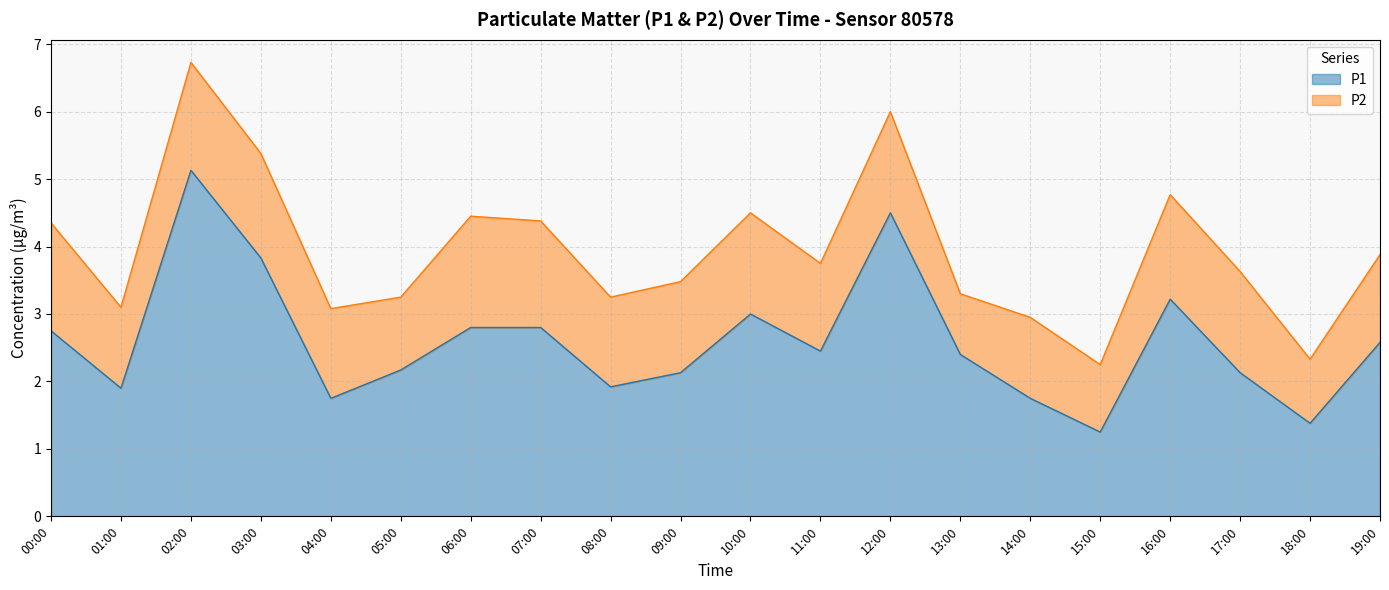

Approximately how many times larger is the value at 04:00 compared to 03:00?

0.5